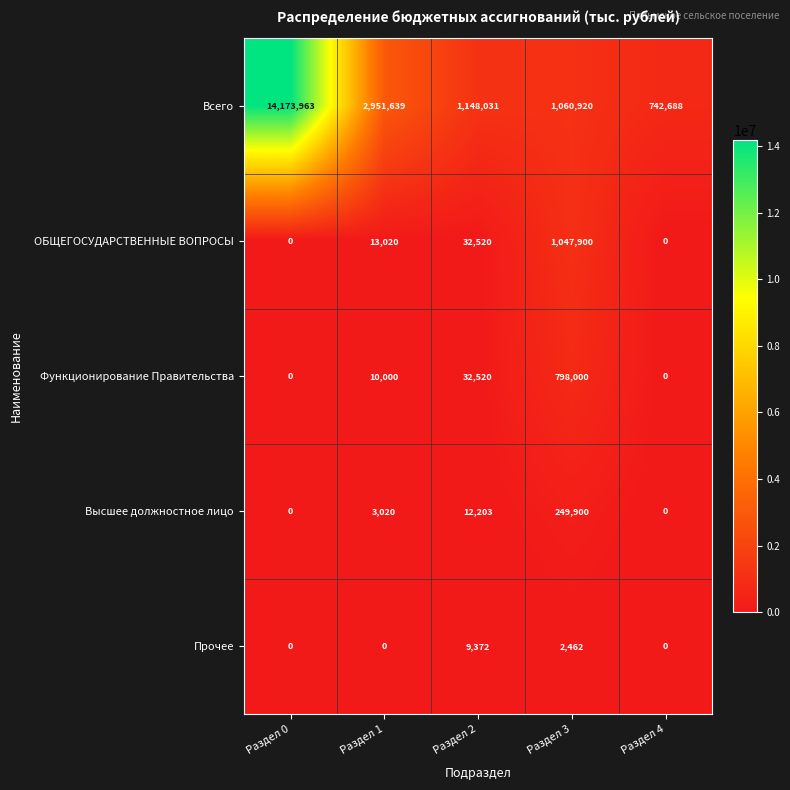

Which series has the largest total across all categories?

Всего